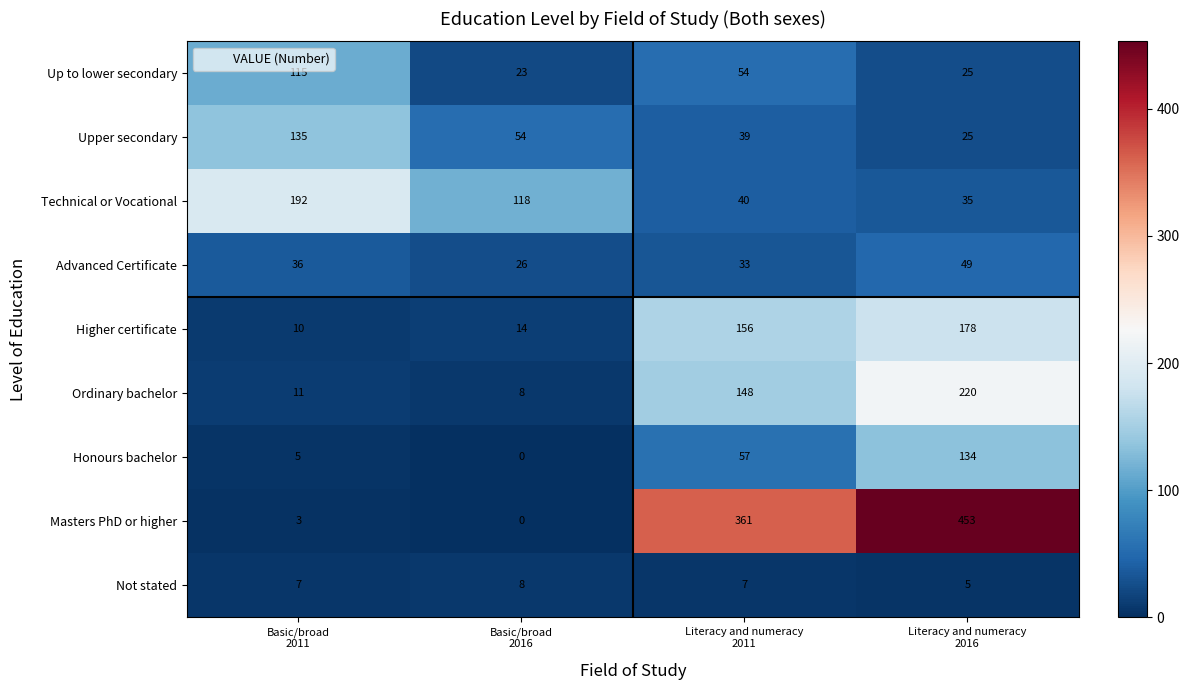

List the series in order of their peak value, lowest first.

Not stated, Advanced Certificate, Up to lower secondary, Honours bachelor, Upper secondary, Higher certificate, Technical or Vocational, Ordinary bachelor, Masters PhD or higher